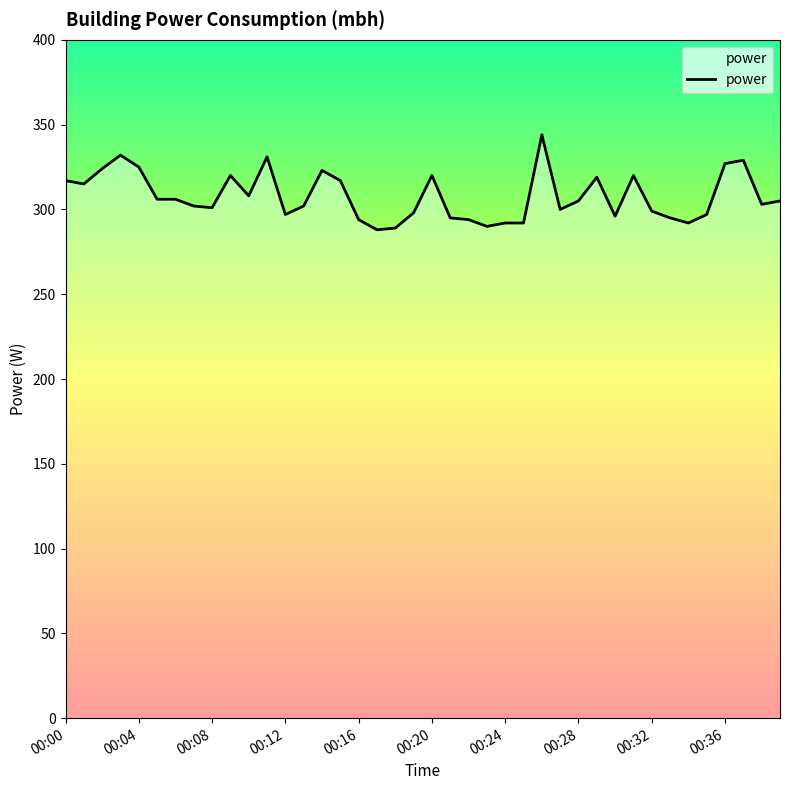

What is the smallest value displayed?

288